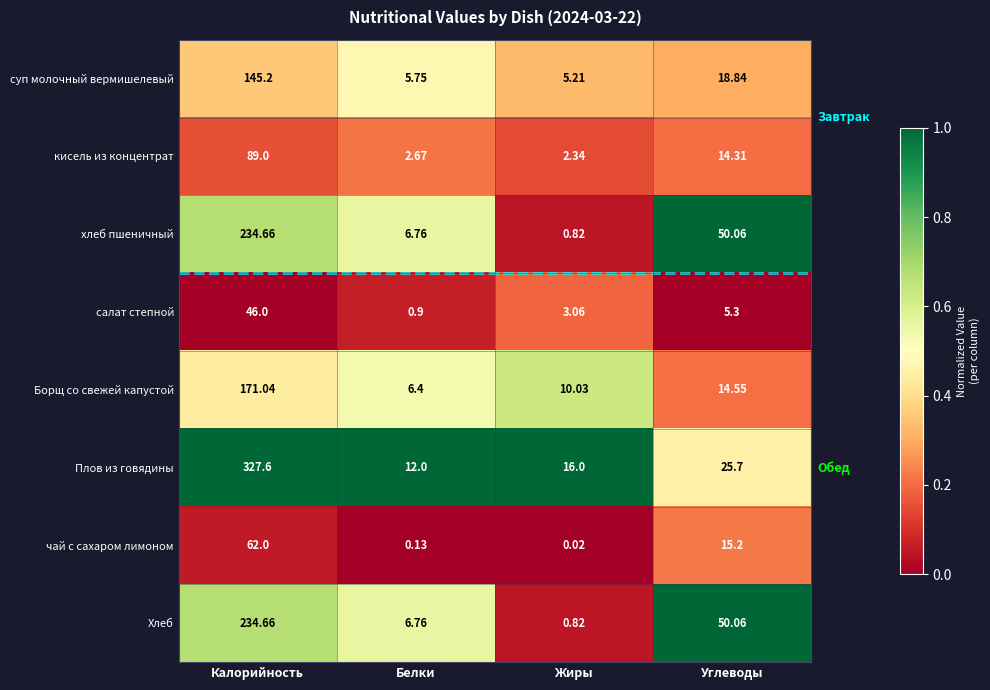

At which label does кисель из концентрат first exceed 14?

Калорийность